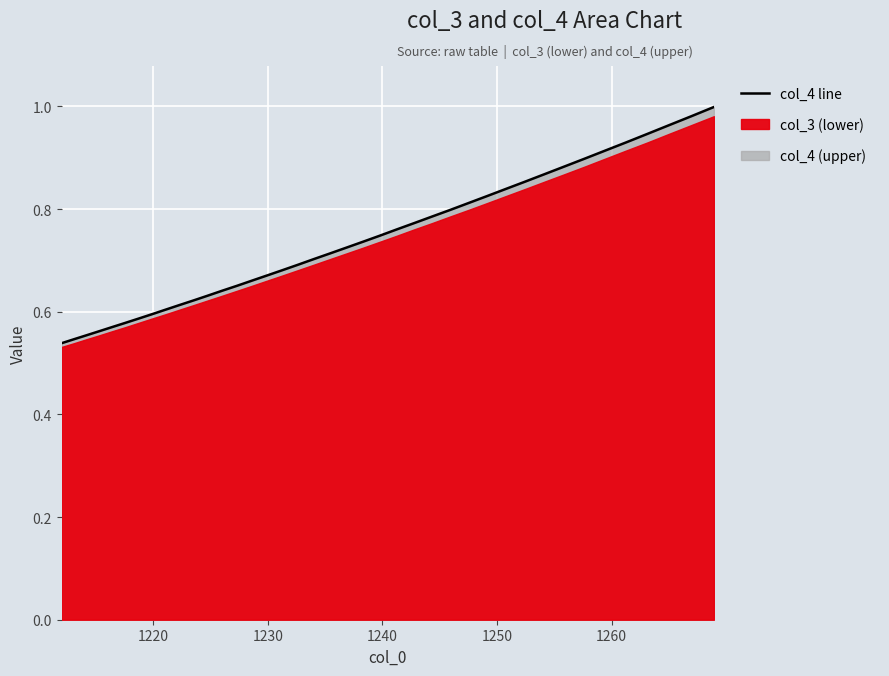

The value at 10 is 0.8. True or false?

False